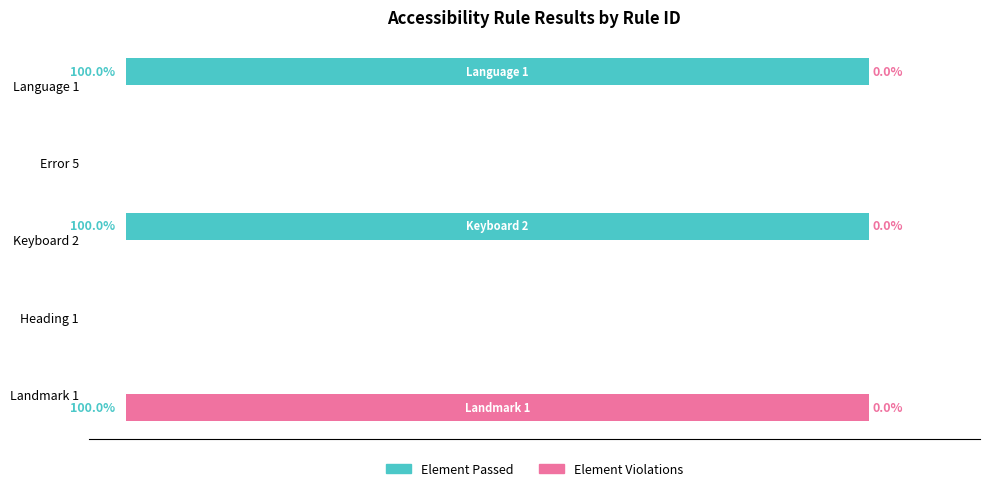

Which series has the largest total across all categories?

Element Passed